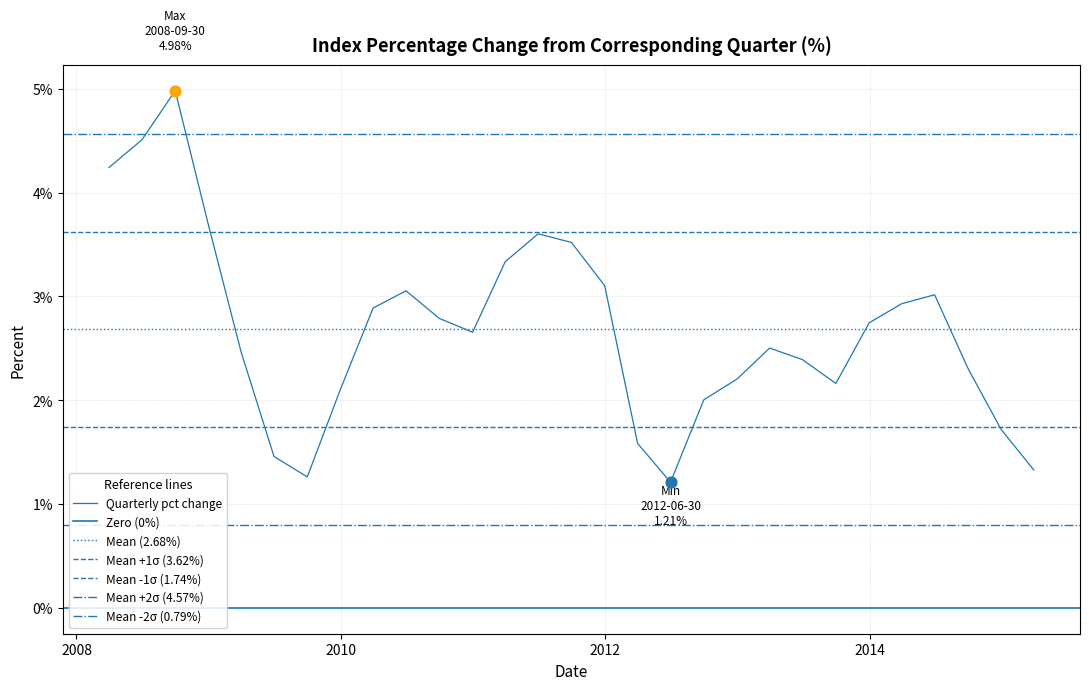

Between 2014-06-30 and 2008-09-30, which is larger?

2008-09-30